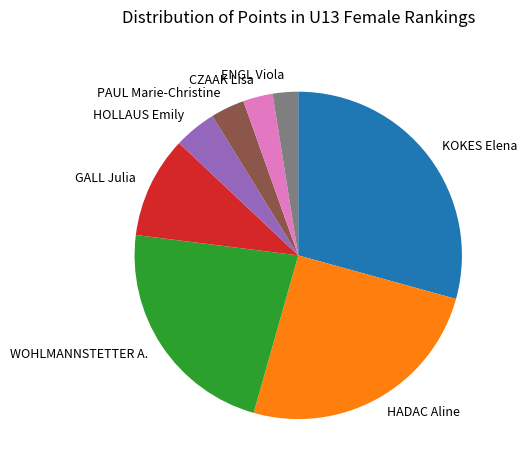

The PAUL Marie-Christine slice represents 10% of the pie. True or false?

False